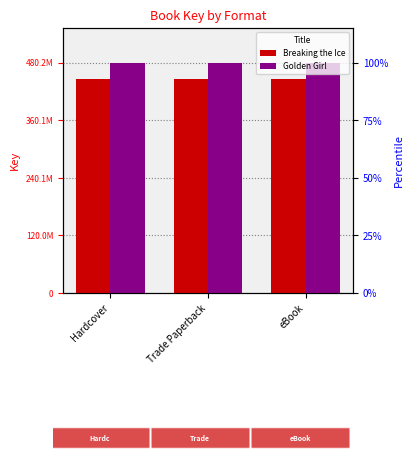

Rank the series at Hardcover from lowest to highest value.

Breaking the Ice, Golden Girl